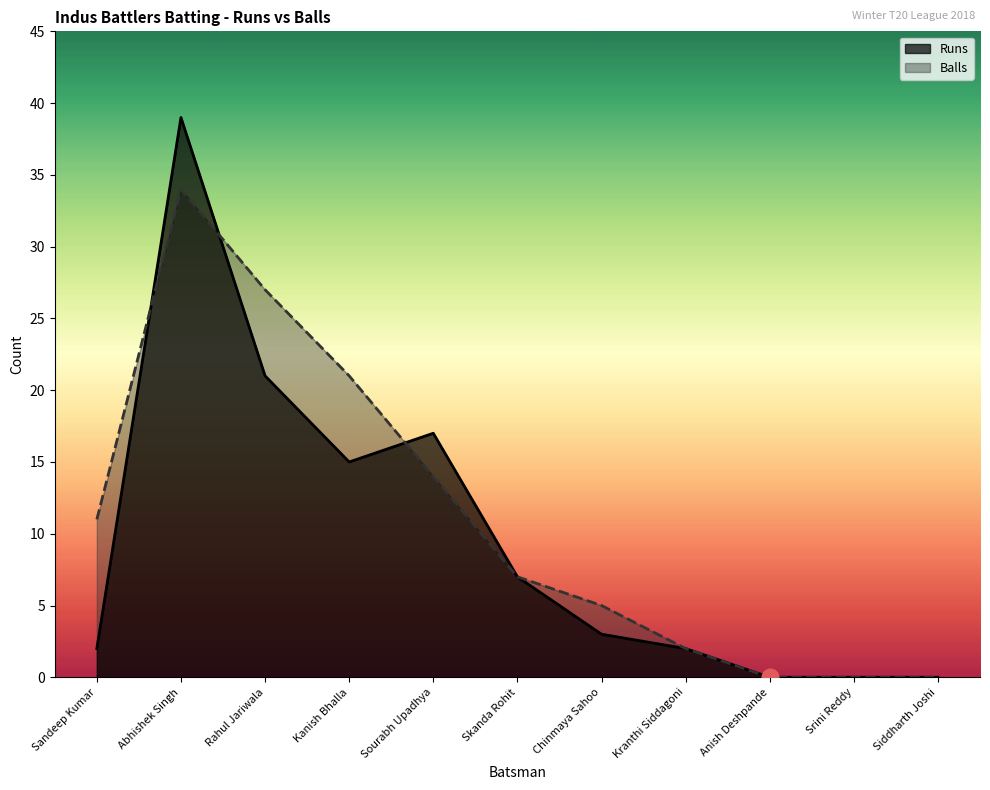

What are all the series names shown in the legend?

Runs, Balls